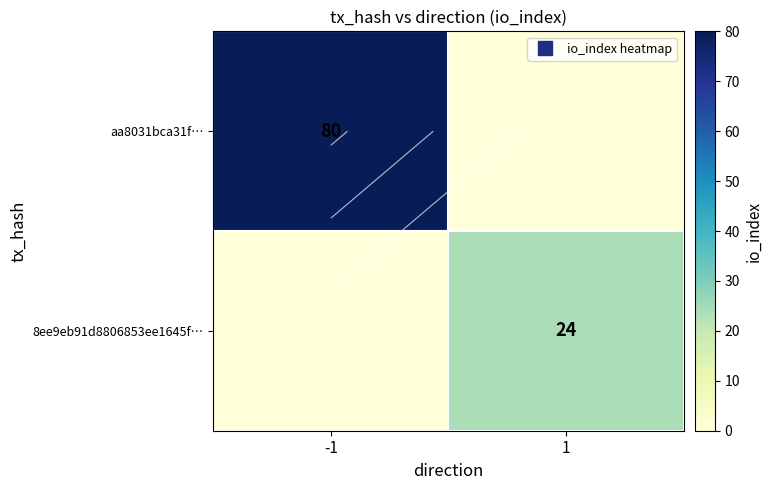

At which label is aa8031bca31f… closest to 40?

-1